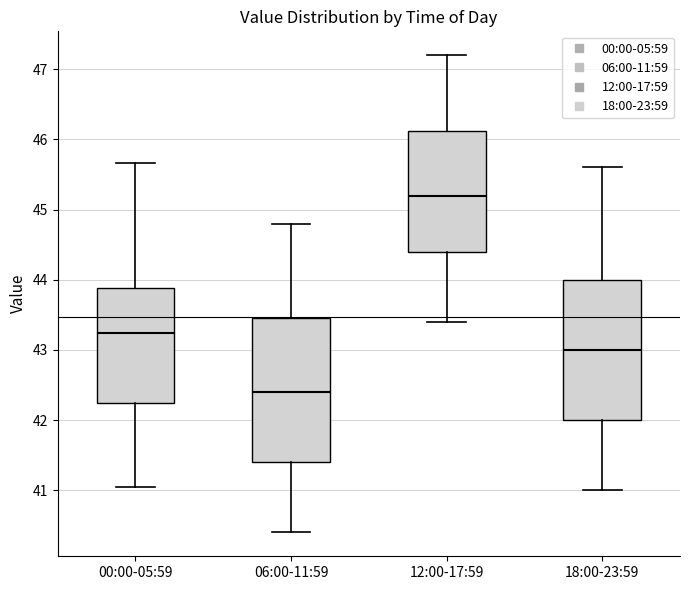

Which box's median line is the lowest?

06:00-11:59